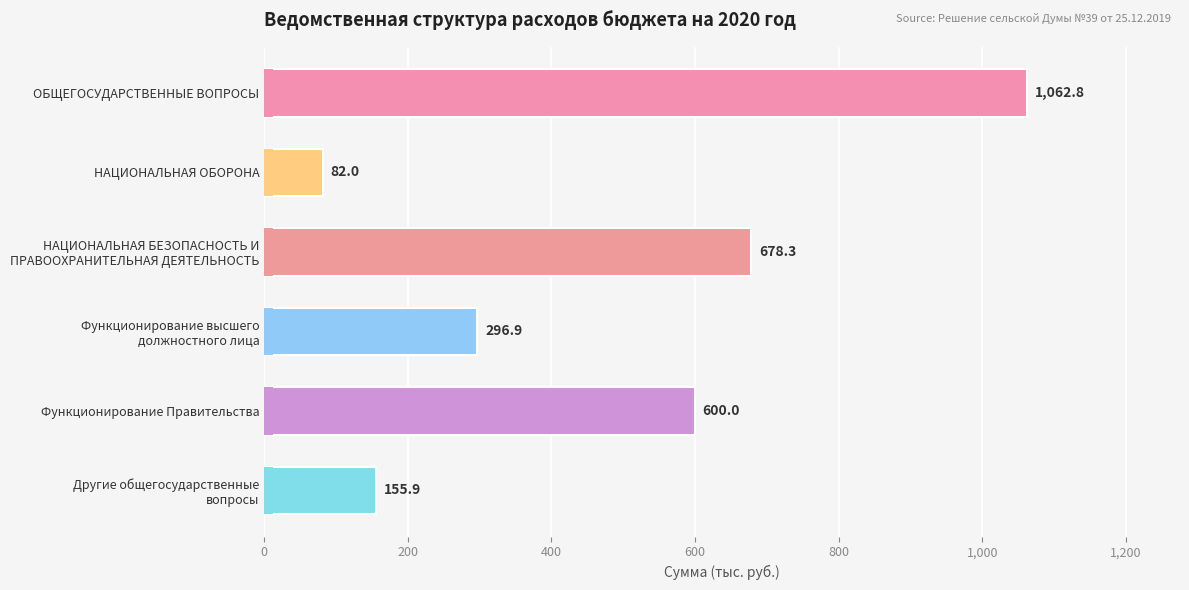

What is the maximum value shown in the chart?

1062.8